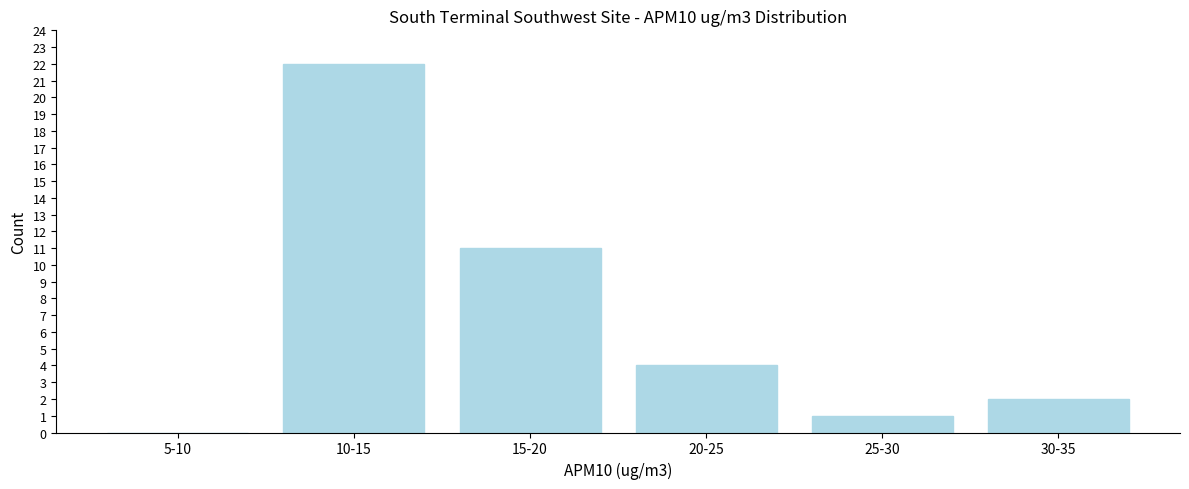

Reading left to right, list all the values displayed in this chart.

5-10=0	10-15=22	15-20=11	20-25=4	25-30=1	30-35=2